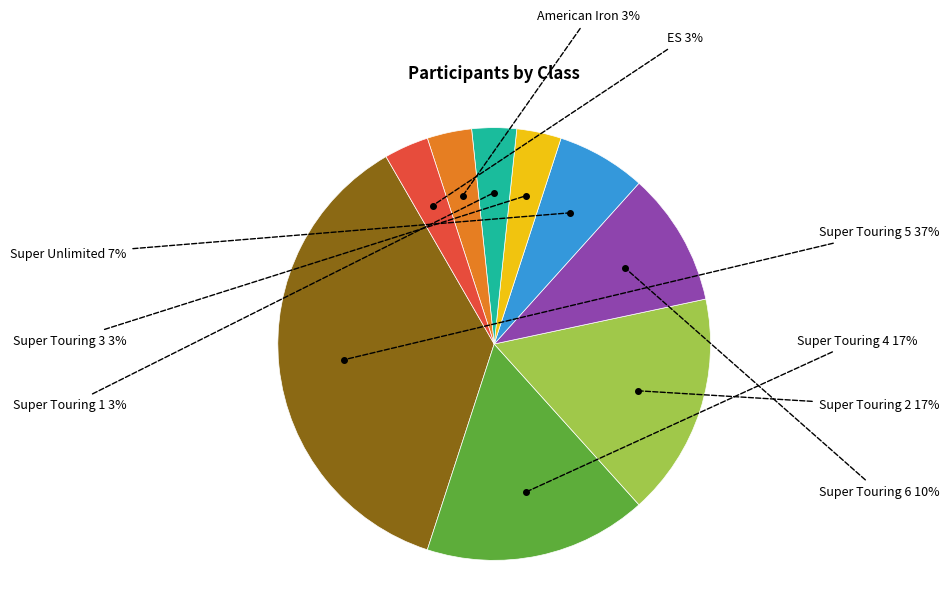

The Super Touring 2 slice represents 22% of the pie. True or false?

False